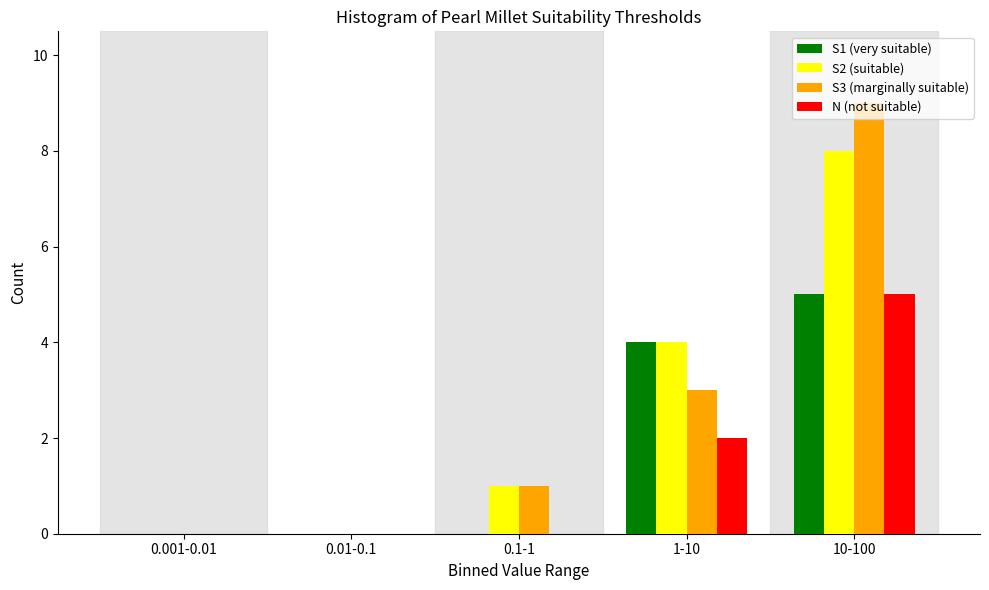

Which series changed the most between 0.1-1 and 1-10?

S1 (very suitable)